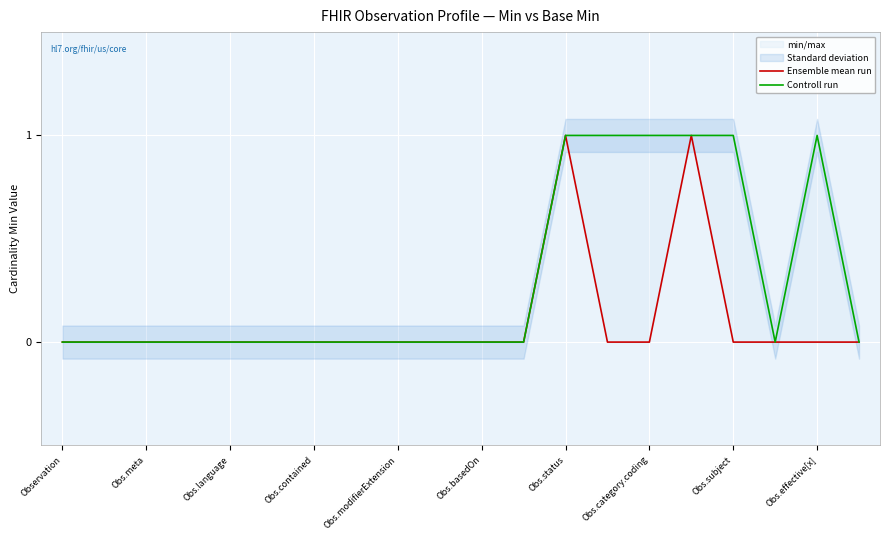

At 17, list the series in order from smallest to largest.

Ensemble mean run, Controll run